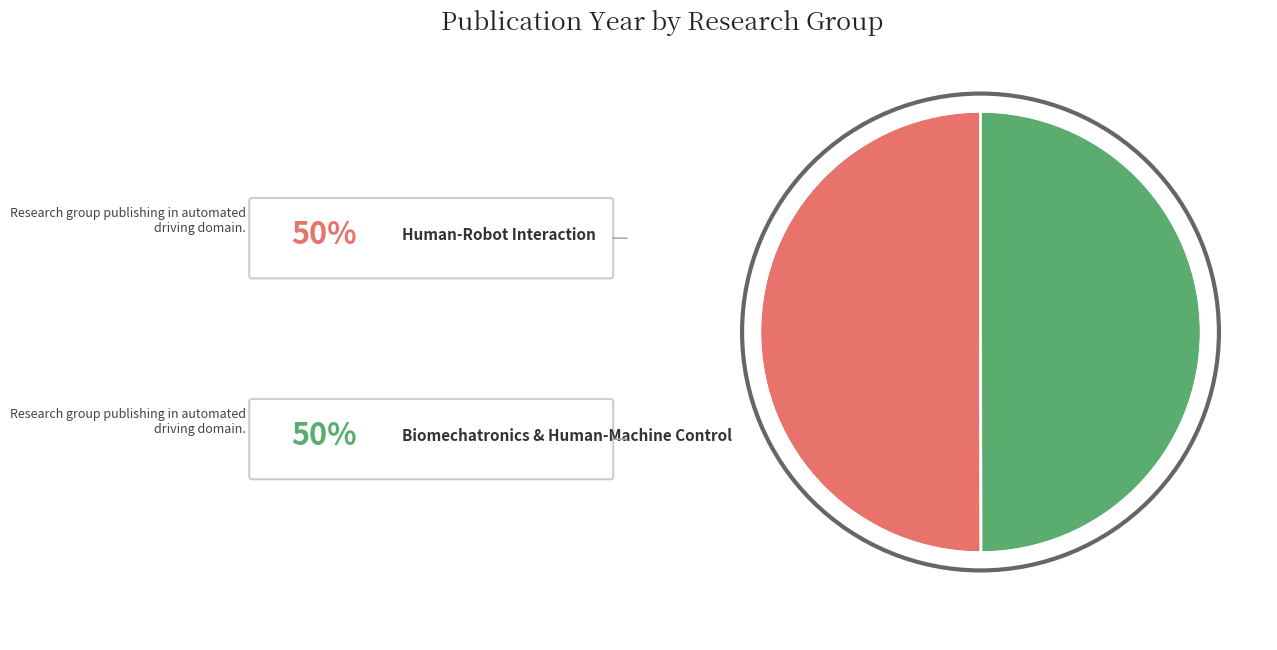

How many segments does this pie chart have?

2